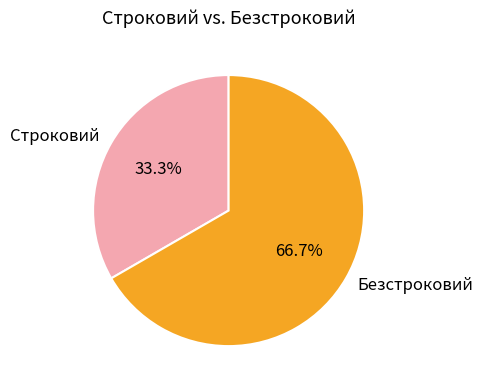

Which category has the biggest portion of the pie?

Безстроковий